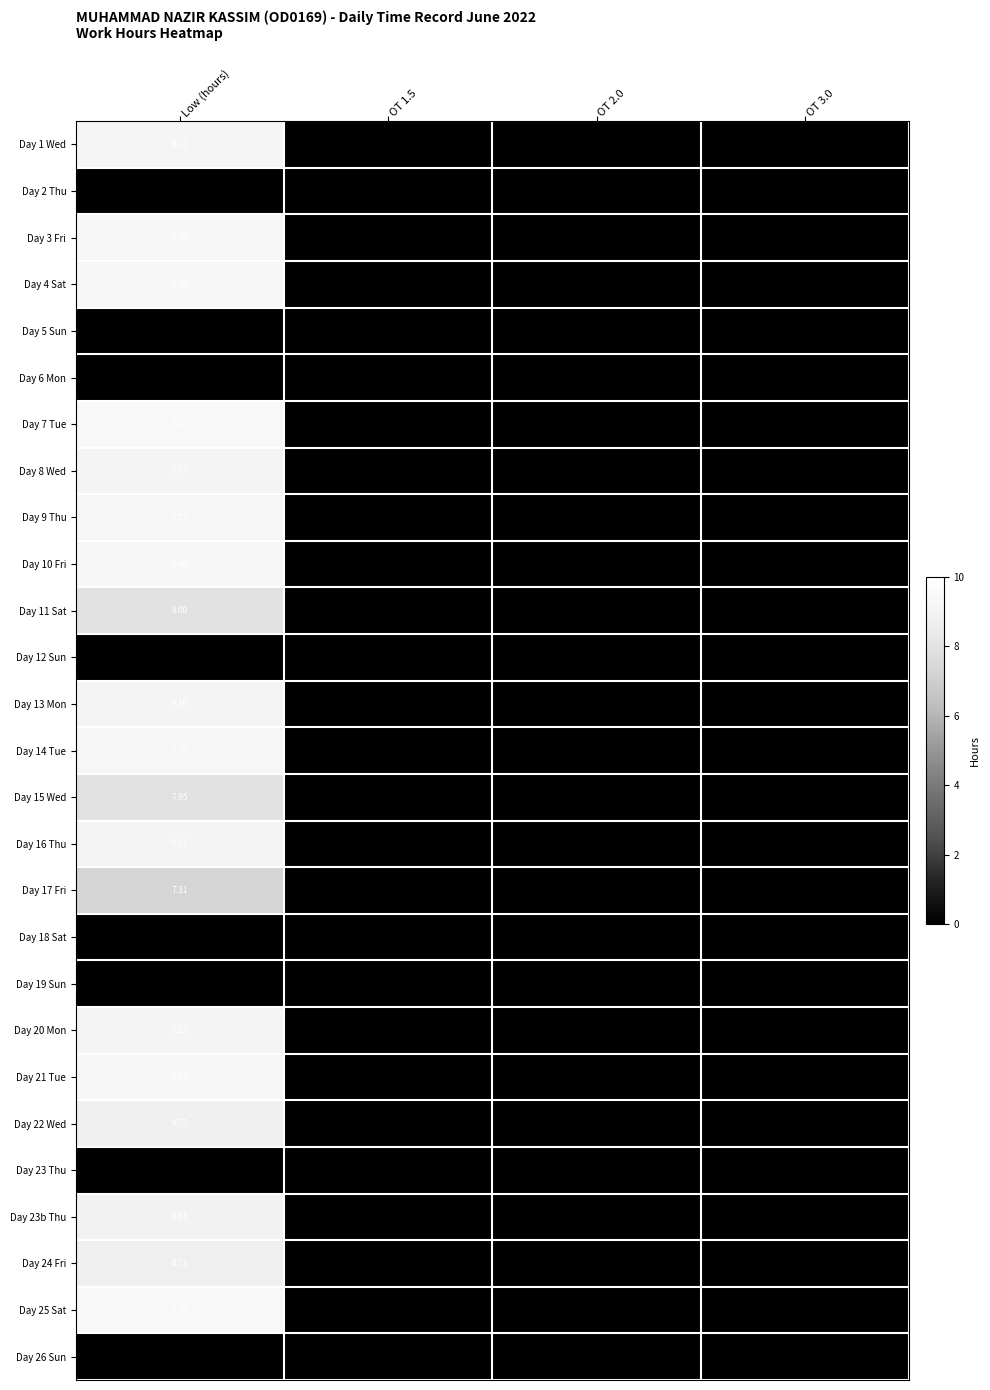

At which category is the sum across all series the highest?

Low (hours)